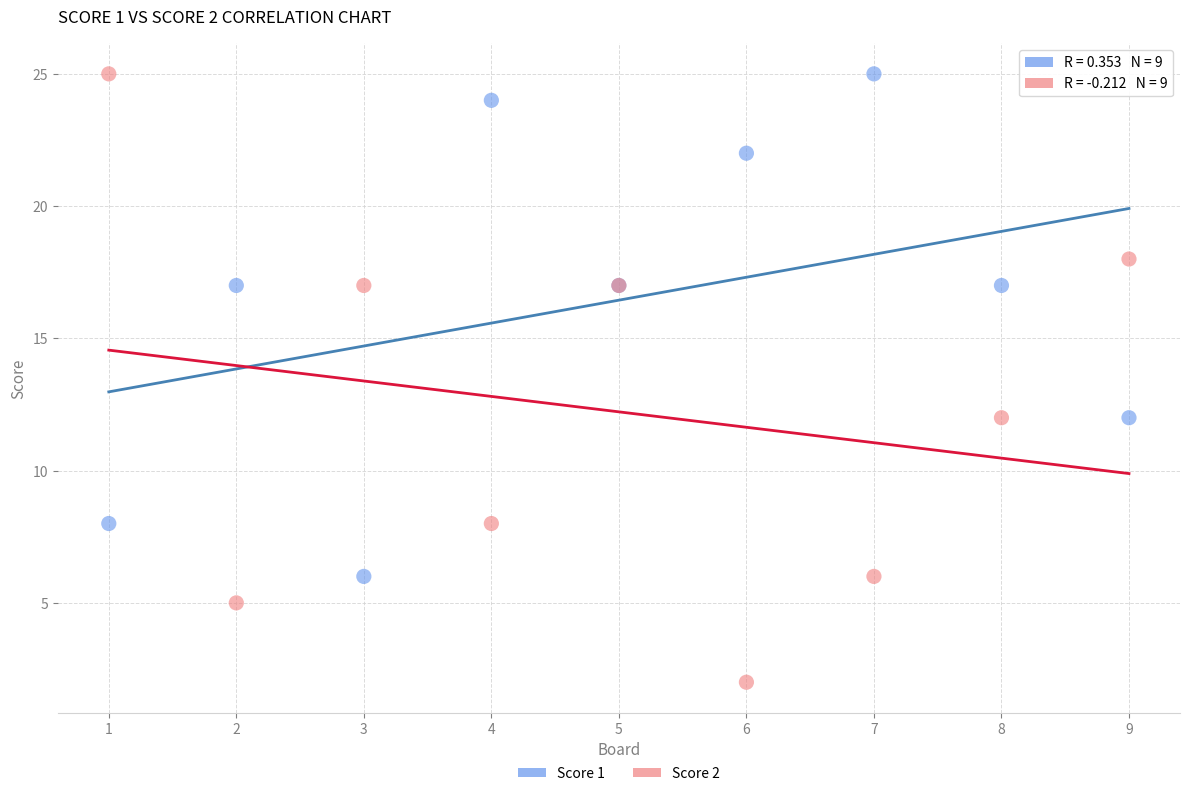

Which series reaches the minimum Y coordinate?

Score 2